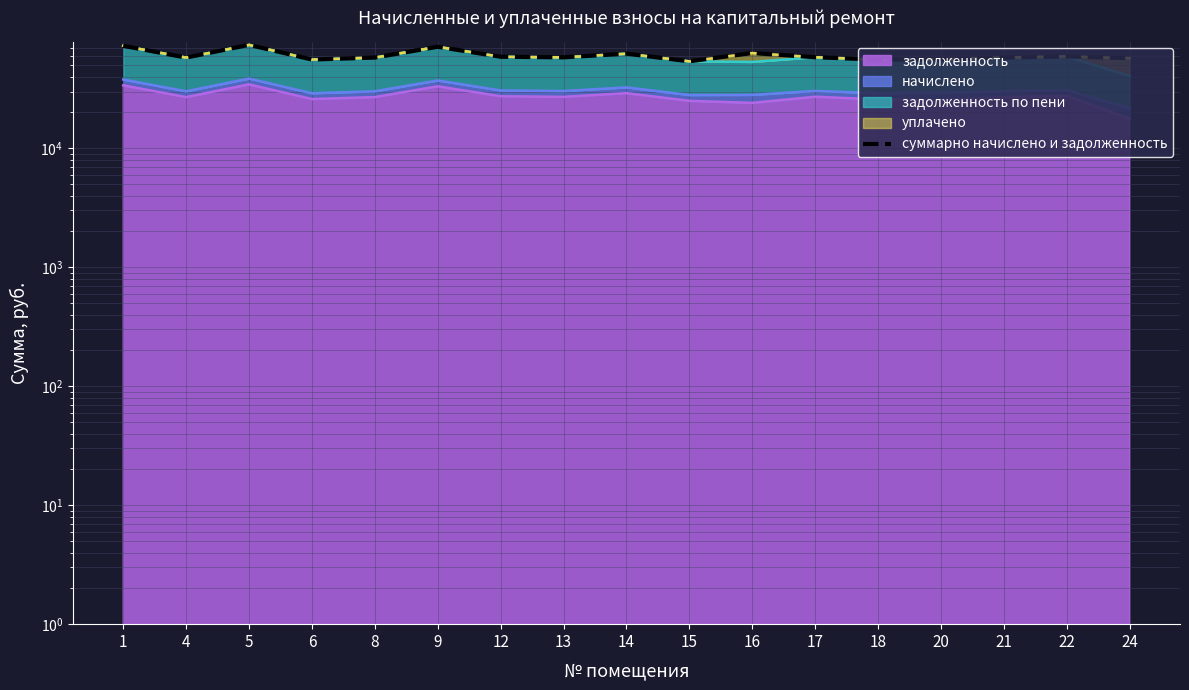

What is the greatest value displayed?

73992.6